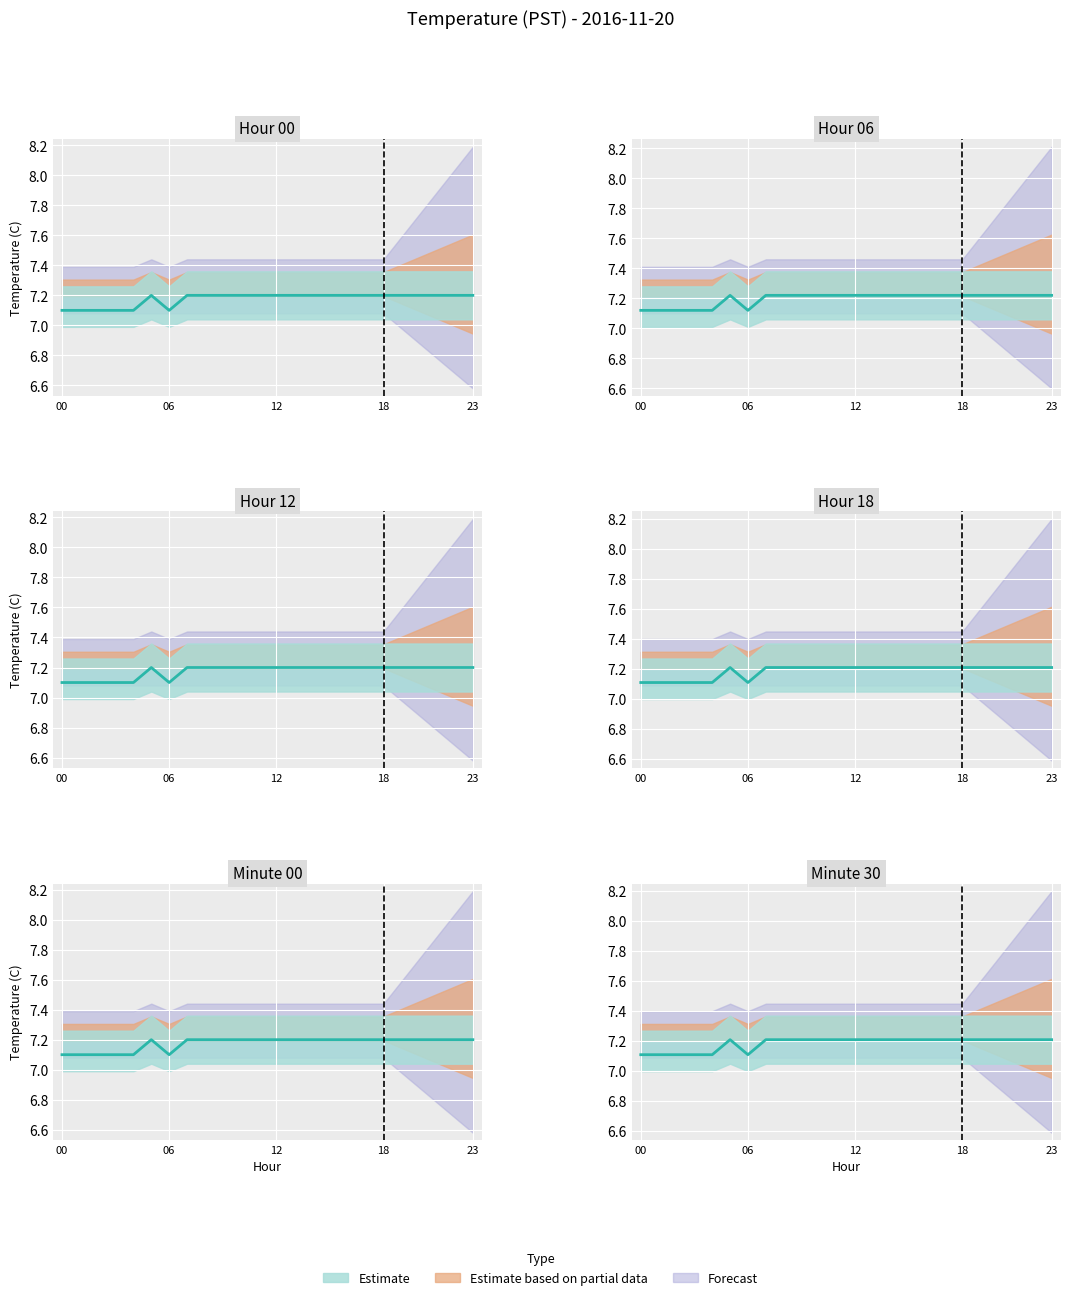

Reading left to right, what are all the values shown in this chart?

7.1	7.1	7.1	7.1	7.1	7.2	7.1	7.2	7.2	7.2	7.2	7.2	7.2	7.2	7.2	7.2	7.2	7.2	7.2	7.2	7.2	7.2	7.2	7.2